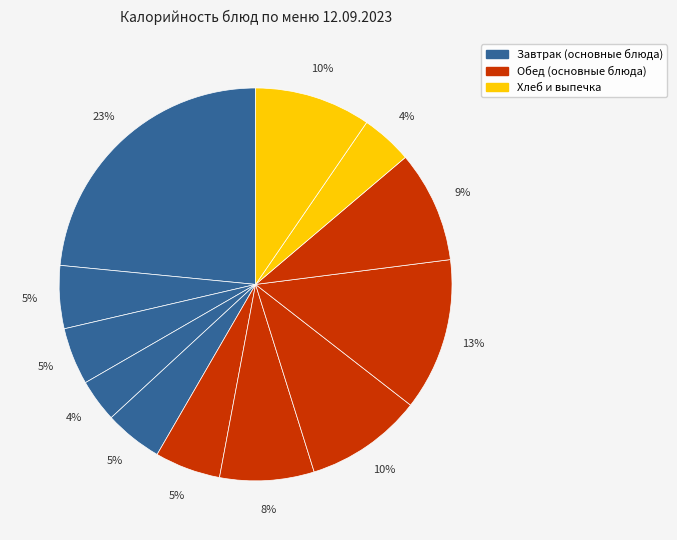

How many slices are in this pie chart?

12